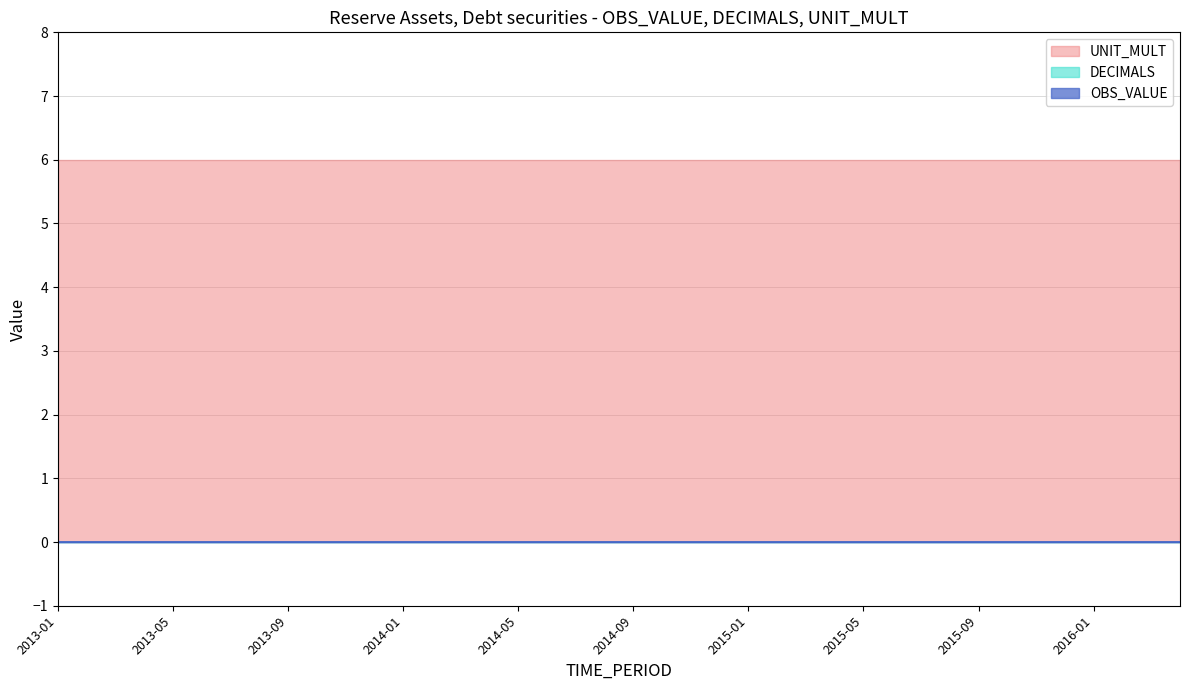

What is the total value across all series at 2014-05?

6